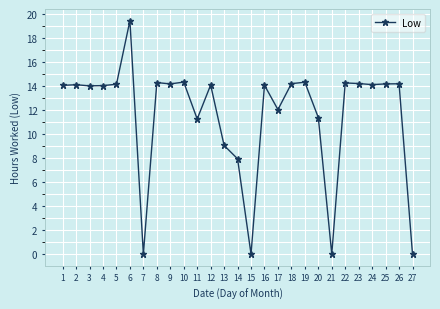

True or false: there are more than 0 points higher than both neighbors.

True